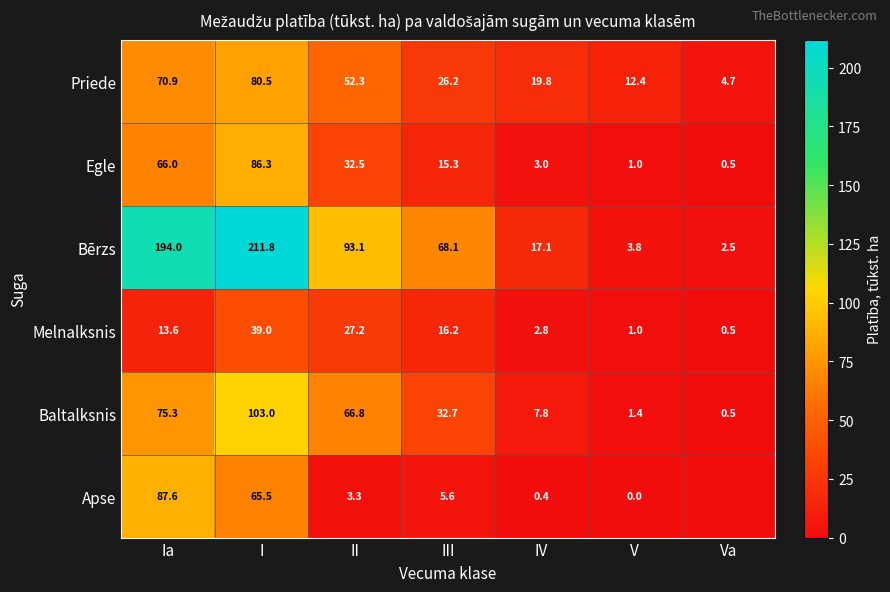

Is the value of Baltalksnis at III greater than the value of Apse at Ia?

No